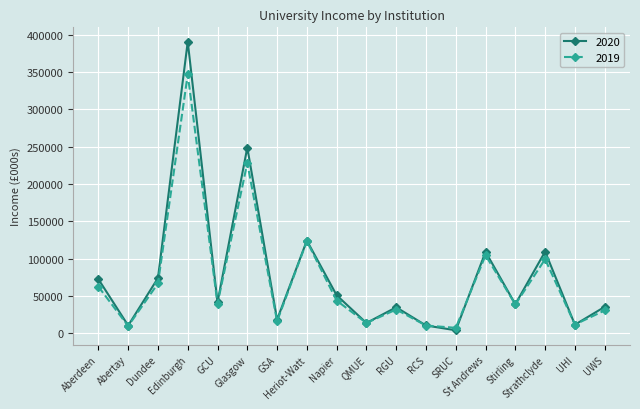

What is the sum of all 2020 values?

1400429